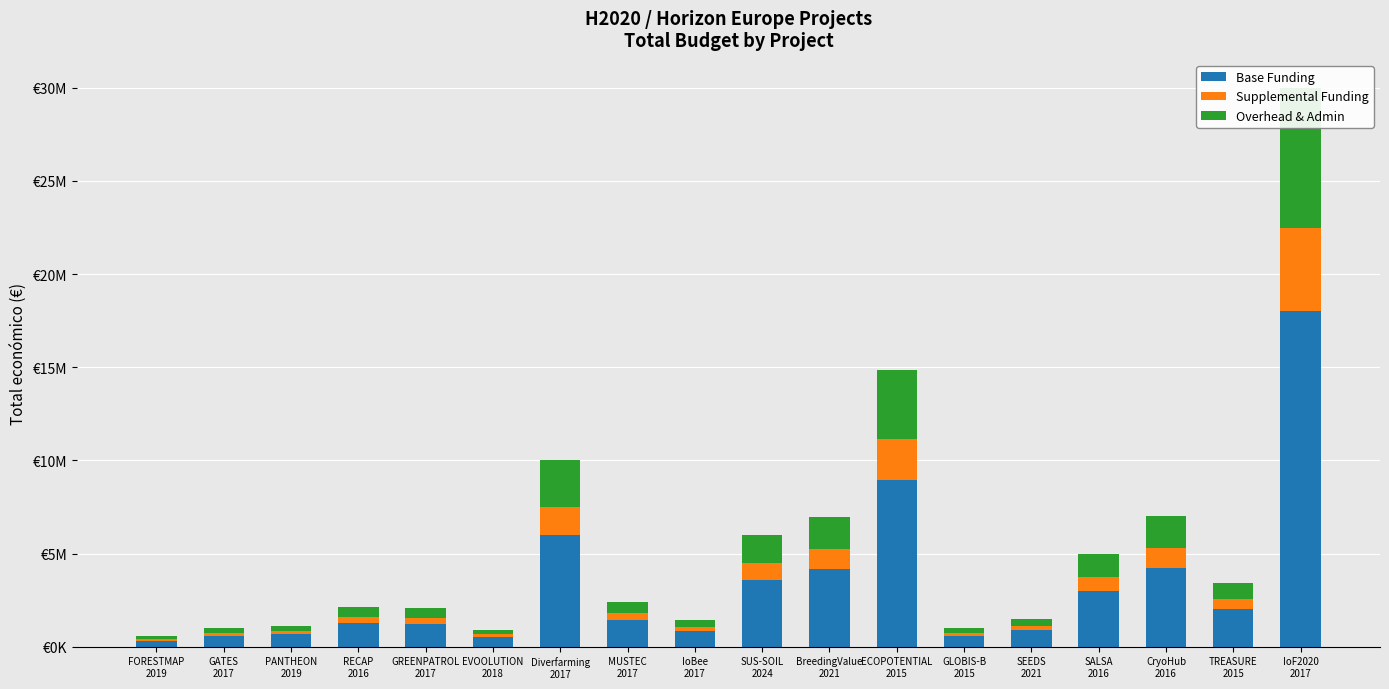

Is it true that Supplemental Funding equals 492447.7 at RECAP
2016?

False